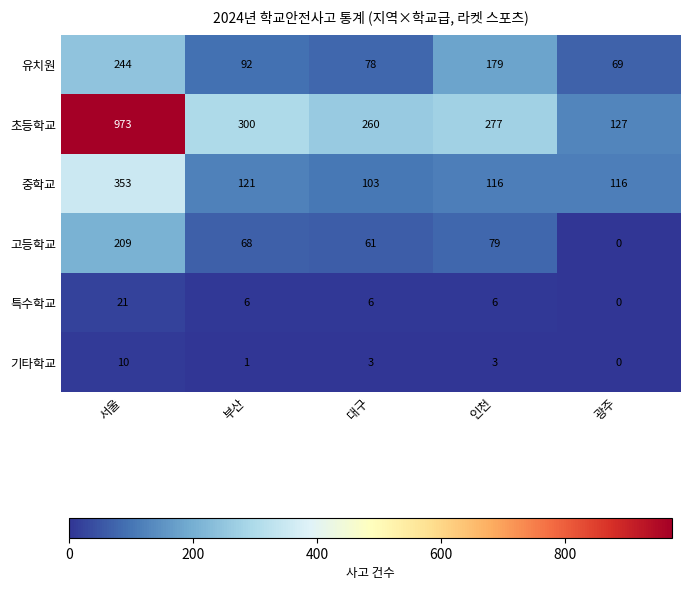

Which series changed the most between 부산 and 광주?

초등학교